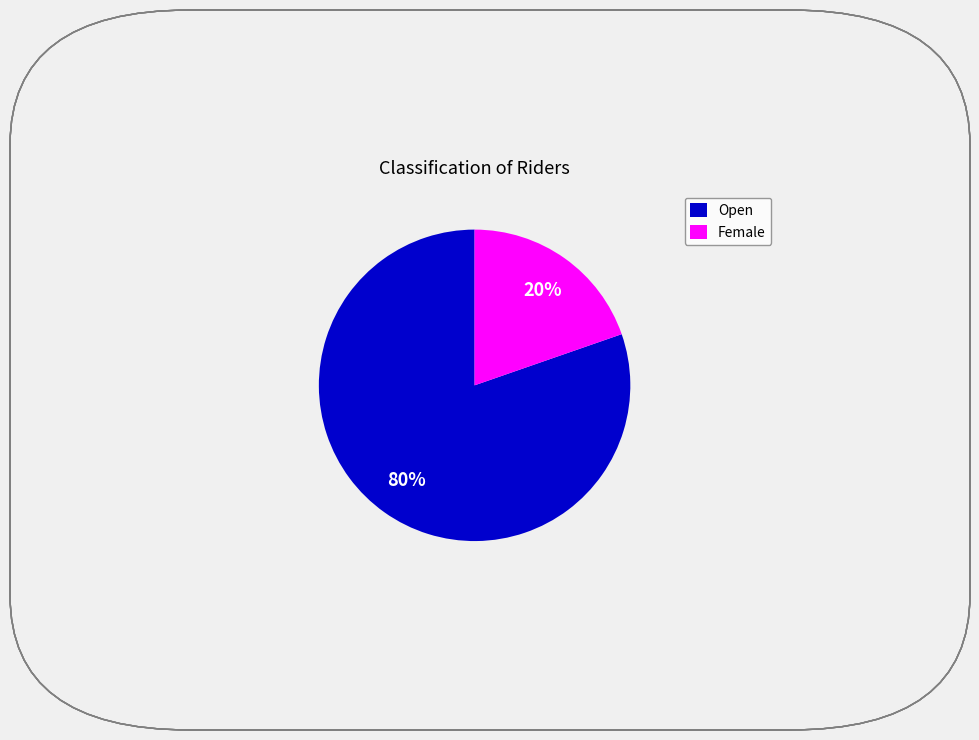

To the nearest percent, what is the combined percentage of Open and Female?

100%